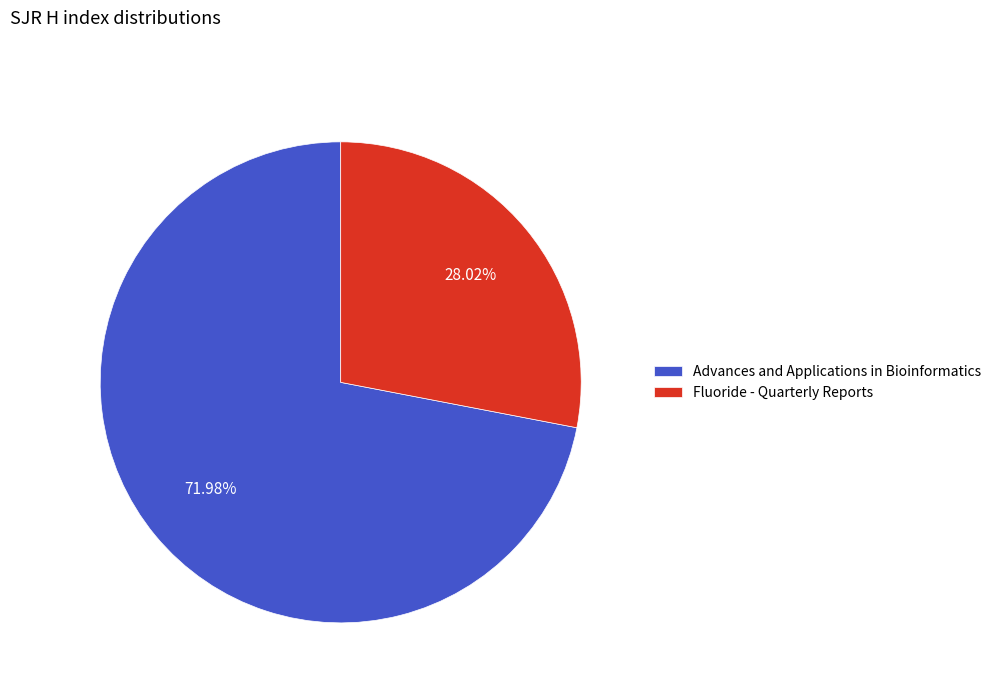

What is the largest slice in the pie chart?

Advances and Applications in Bioinformatics